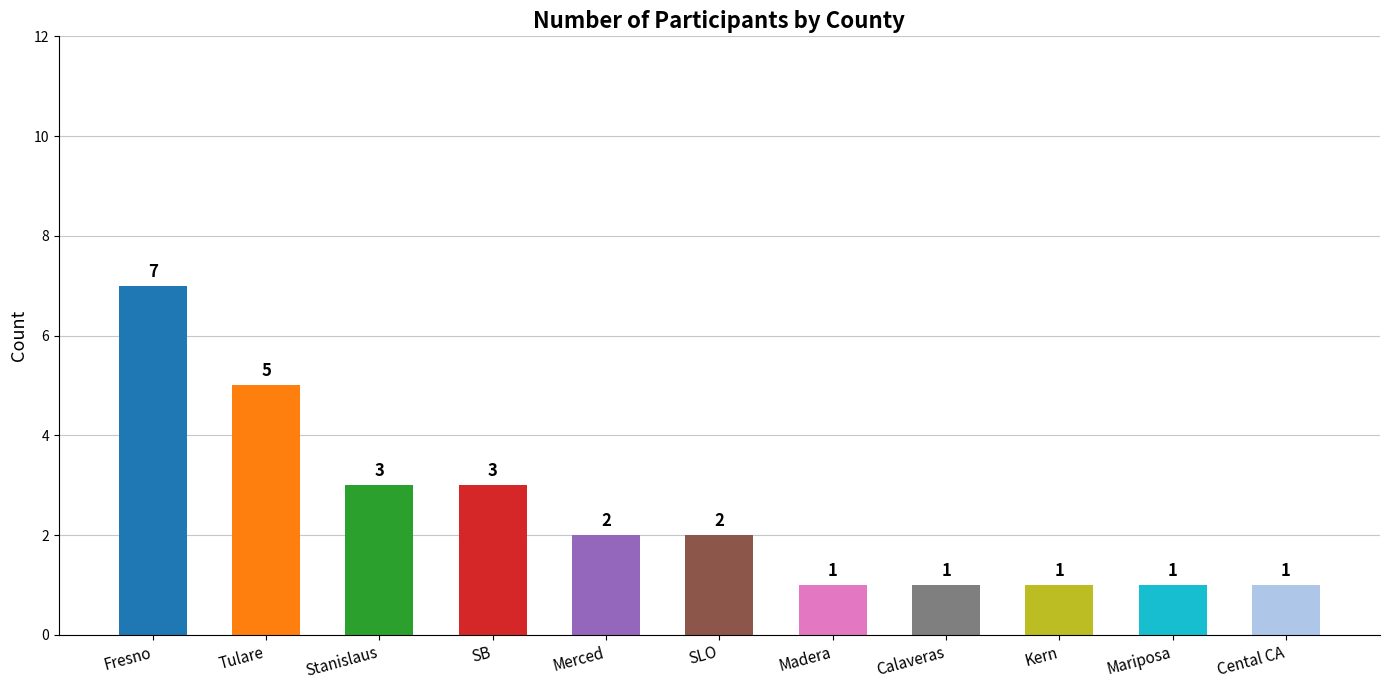

How many values are between 1 and 3?

9